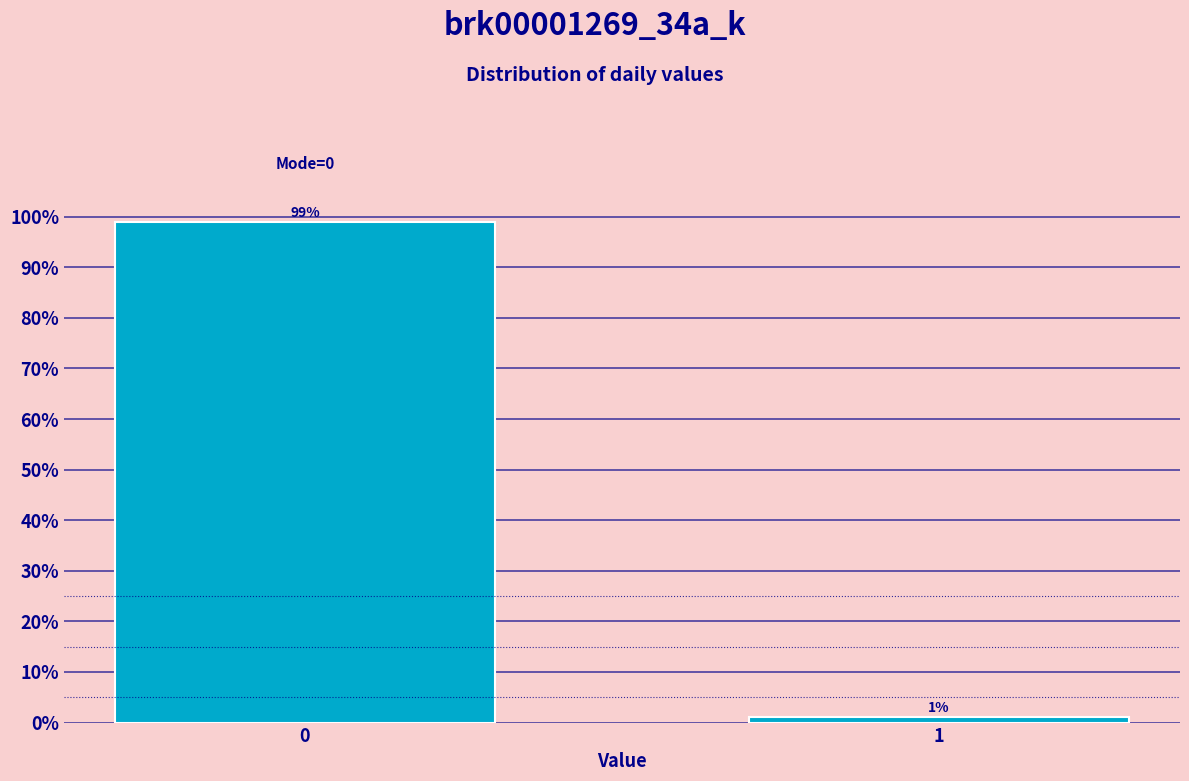

What is the greatest value displayed?

98.9